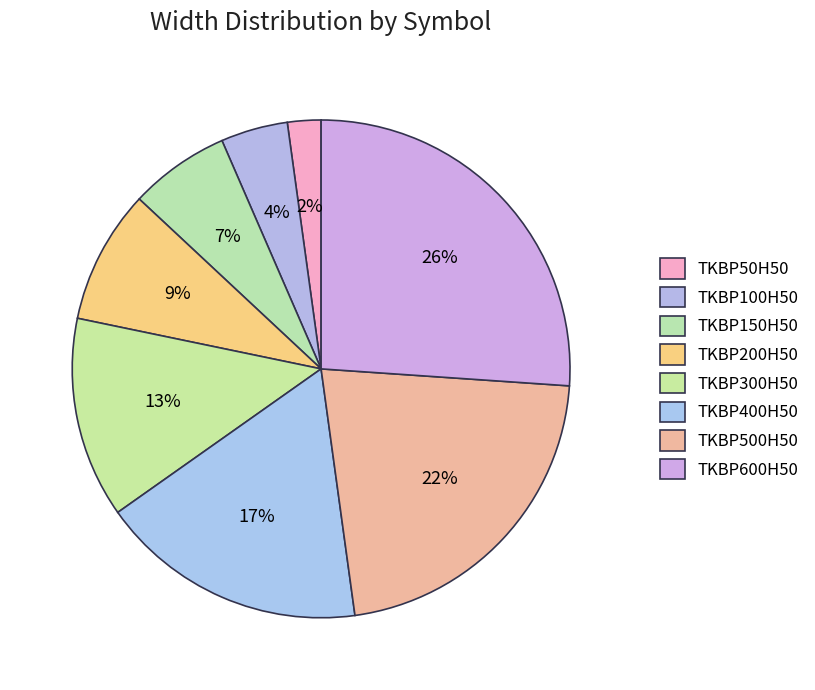

Which category has the biggest portion of the pie?

TKBP600H50